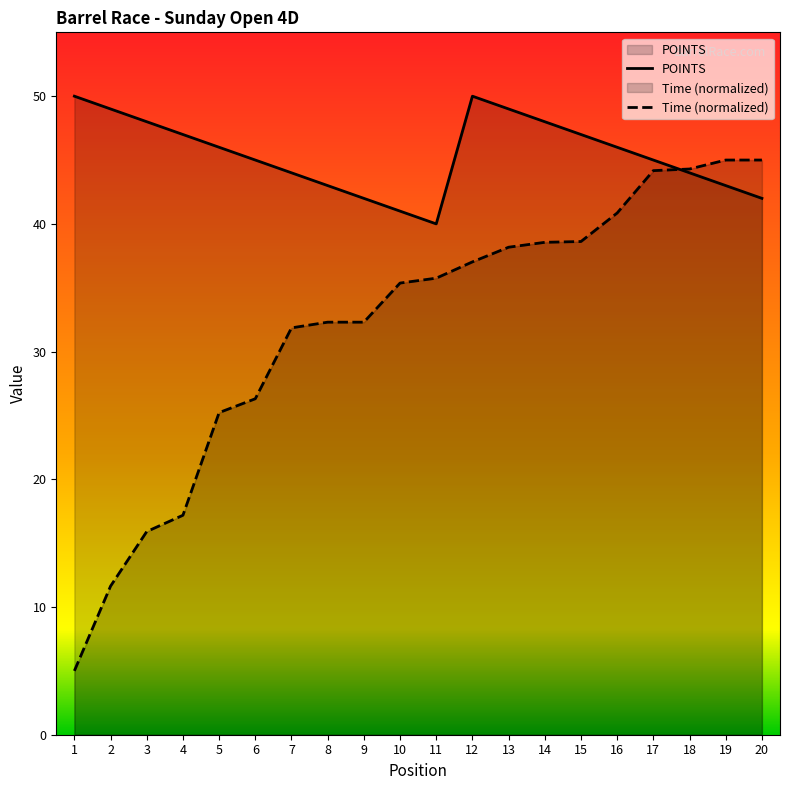

True or false: Time has a value of 13.1 at 12.

False